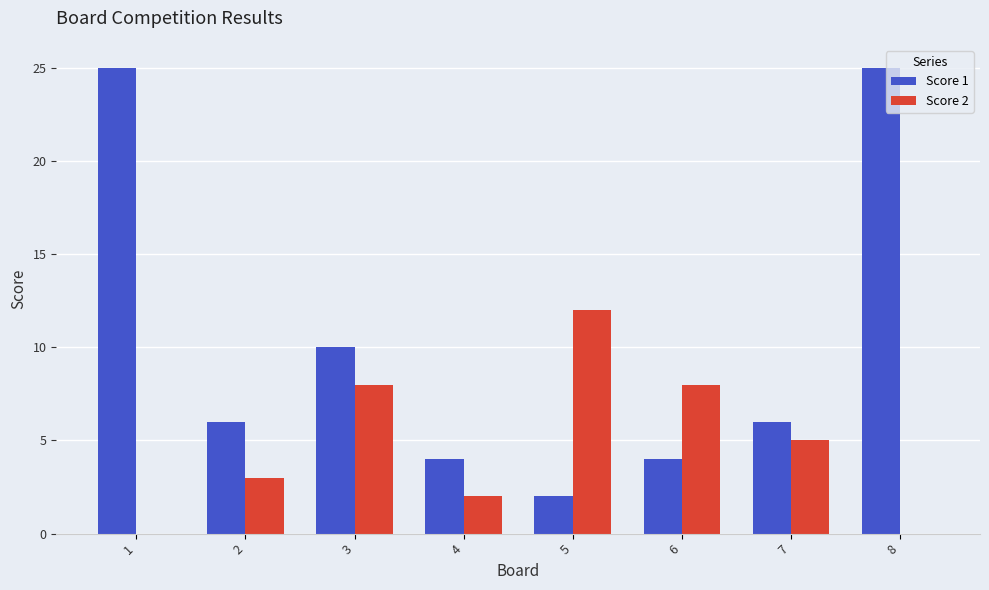

What is the greatest value displayed?

25